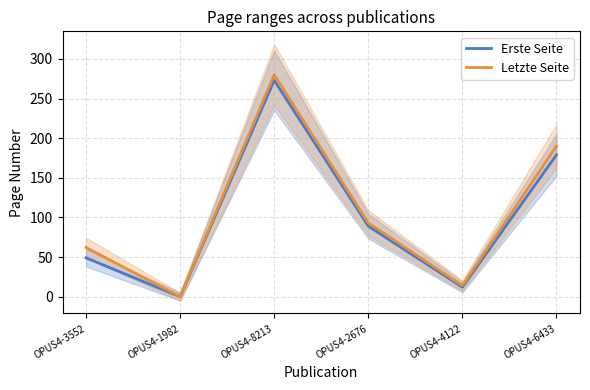

Reading right to left, what are all the values shown in this chart?

Erste Seite: OPUS4-6433=179	OPUS4-4122=12	OPUS4-2676=89	OPUS4-8213=273	OPUS4-1982=0	OPUS4-3552=49
Letzte Seite: OPUS4-6433=190	OPUS4-4122=14	OPUS4-2676=93	OPUS4-8213=280	OPUS4-1982=0	OPUS4-3552=62